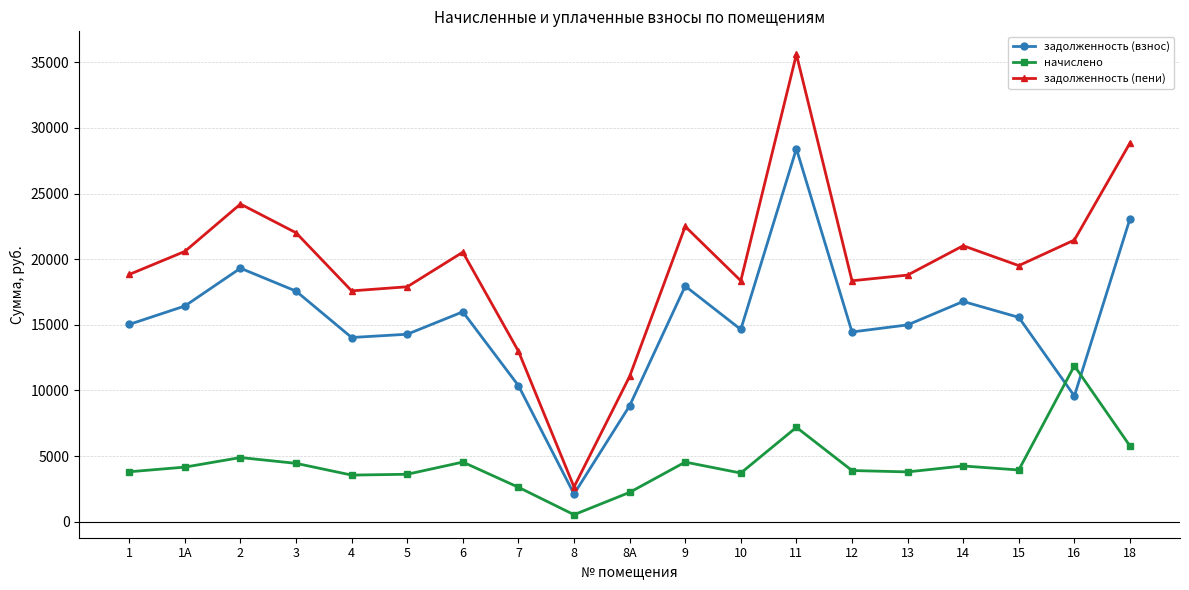

At which category does задолженность (взнос) reach its first local peak?

2